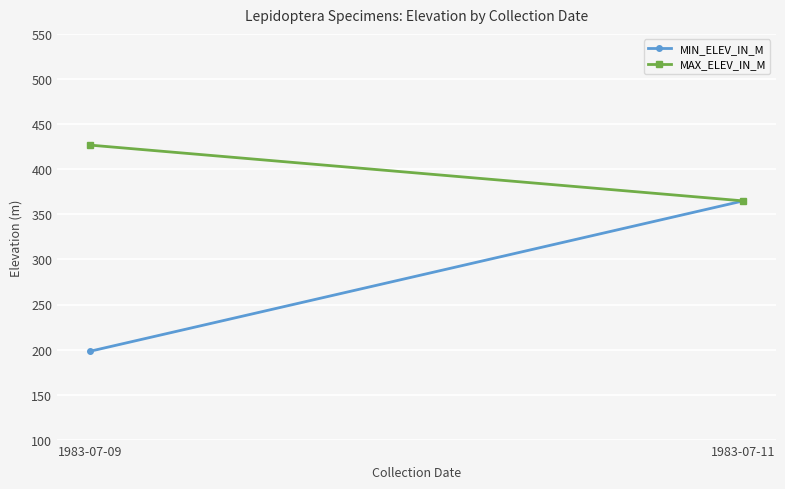

At which label is MIN_ELEV_IN_M closest to 281?

1983-07-09